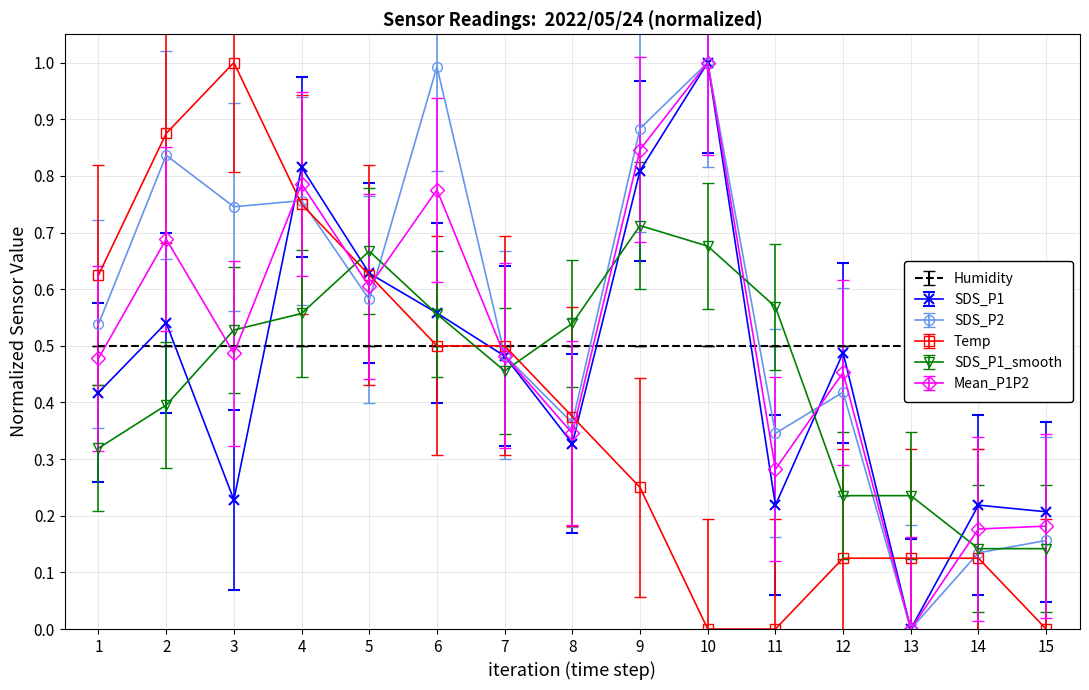

The value of Mean_P1P2 at 3 is 0.3. True or false?

False